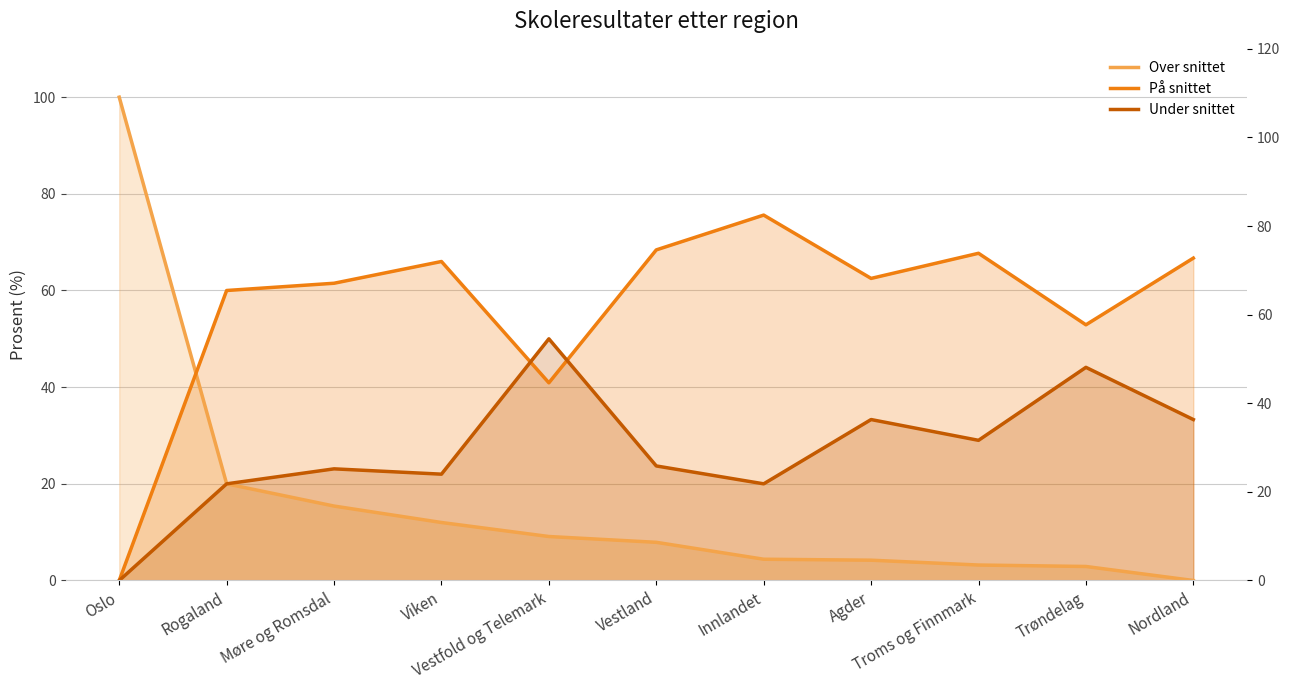

Which label corresponds to the largest value in the chart?

Oslo